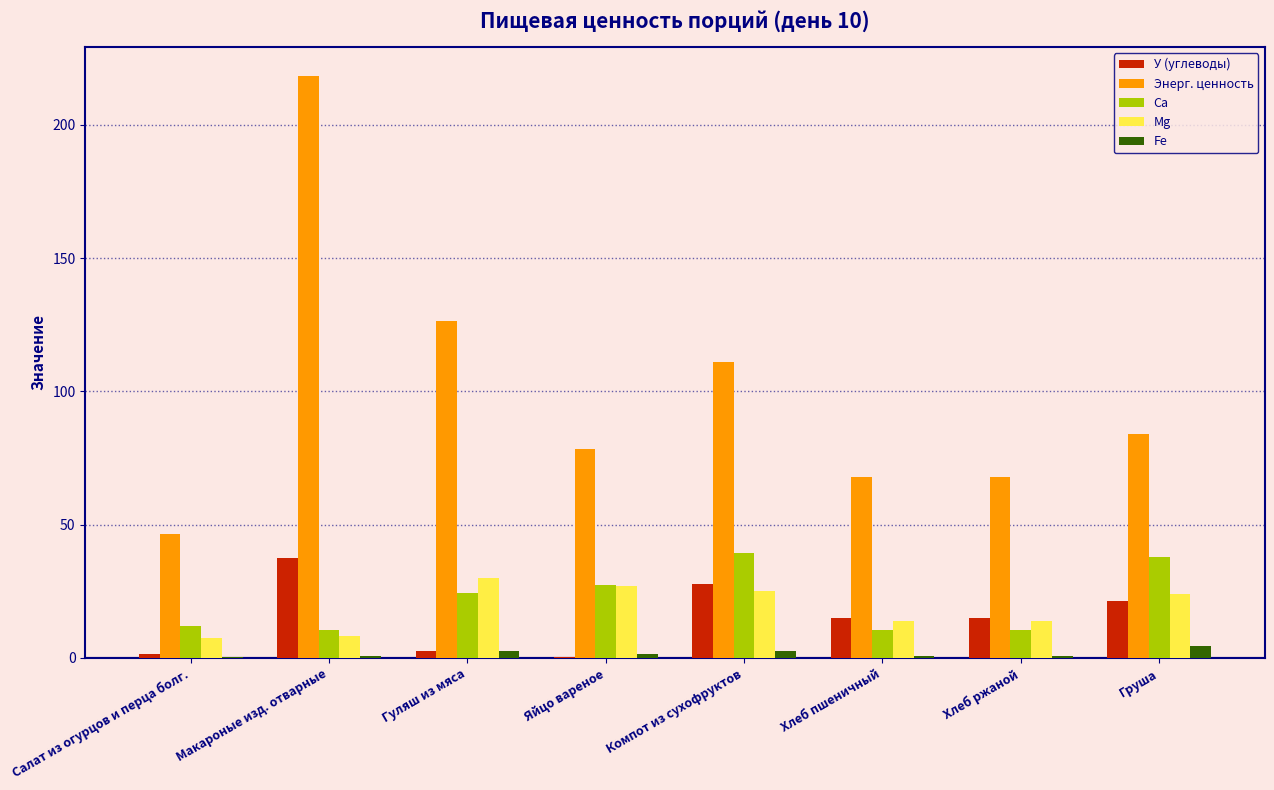

What is the sum of the Энерг. ценность values at Гуляш из мяса and Хлеб пшеничный?

194.2